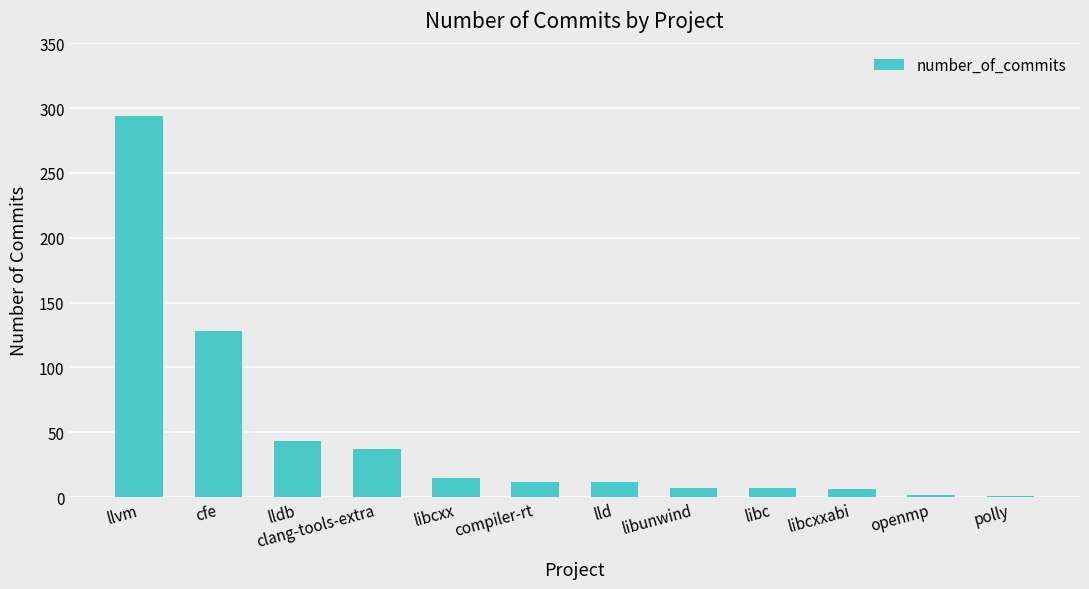

Does the chart contain stacked bars?

No